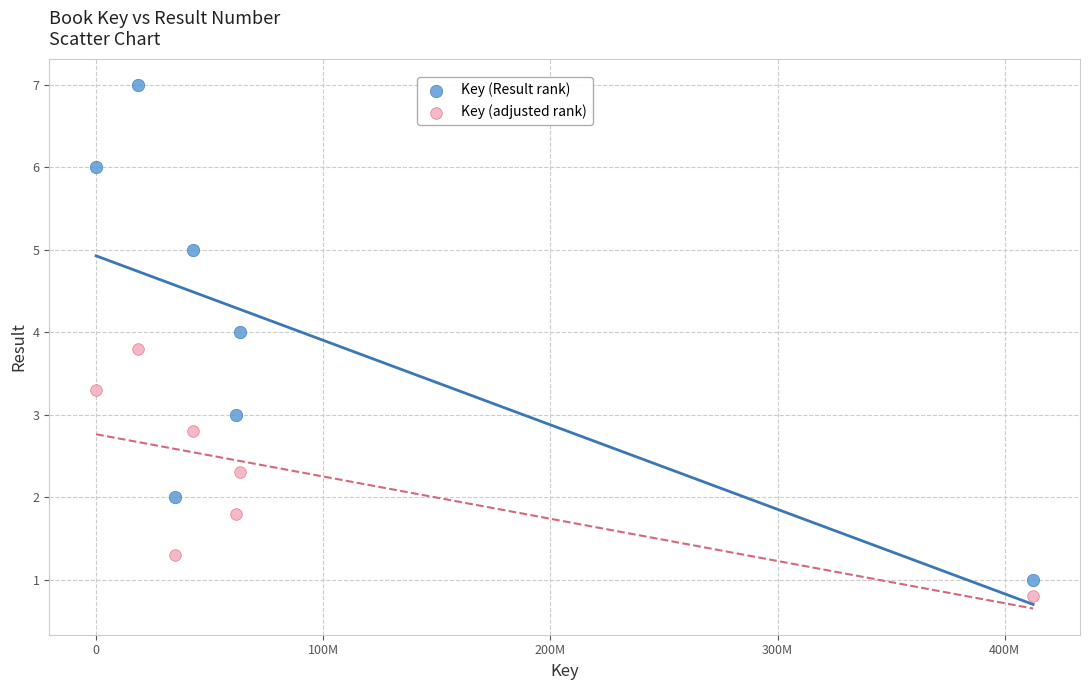

Which series contains the highest Y value?

Key (Result rank)